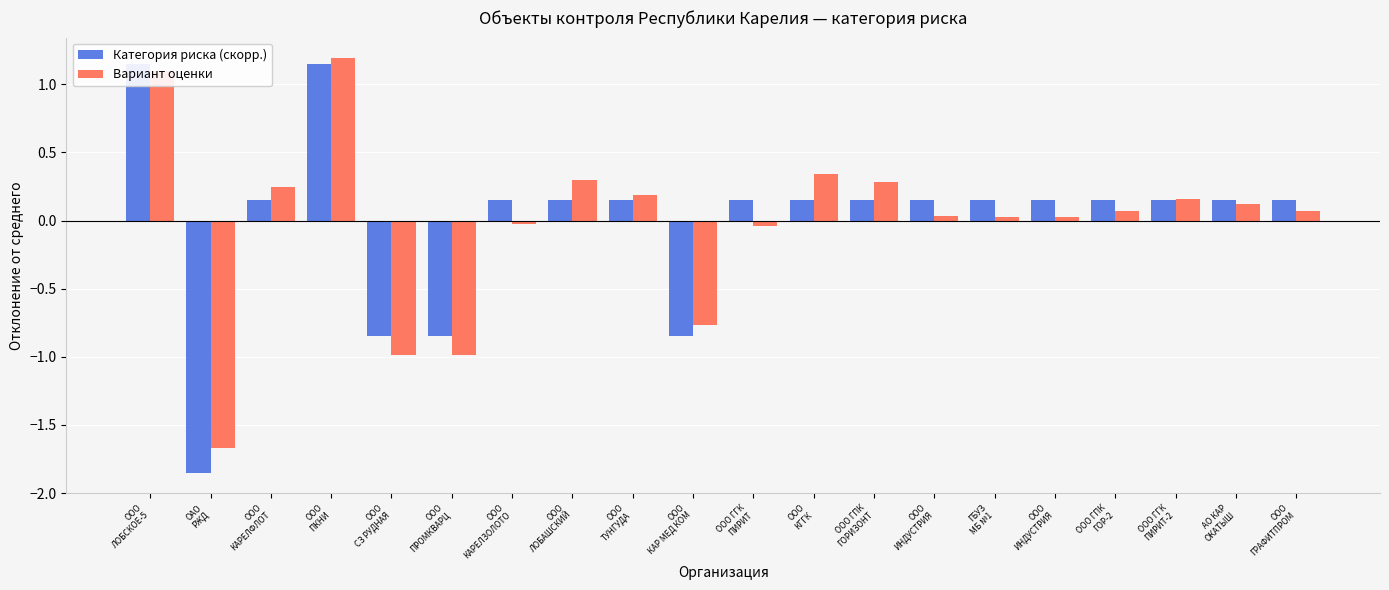

What is the label of the 5th bar from the right?

ООО
ИНДУСТРИЯ